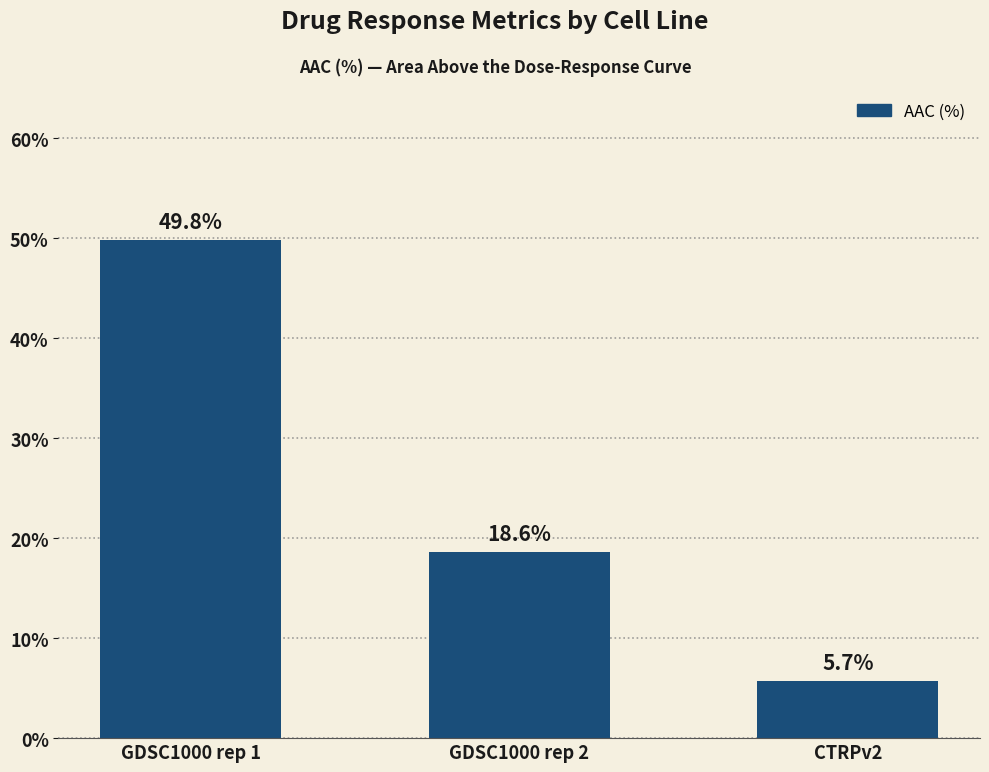

What is the difference between the maximum and minimum values?

44.0